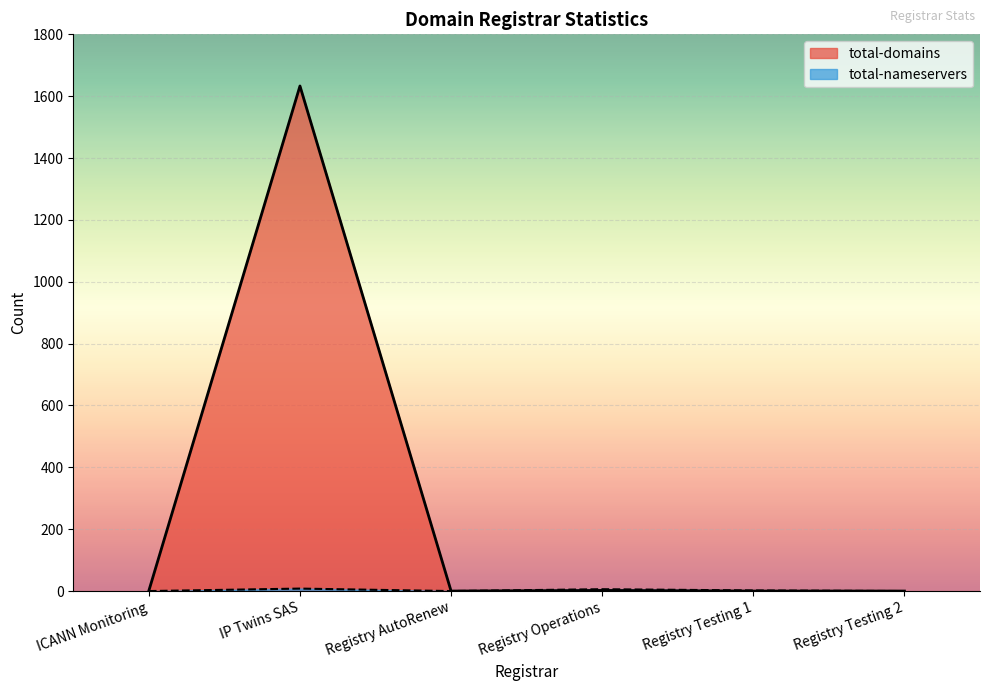

True or false: total-domains and total-nameservers intersect in this chart.

False